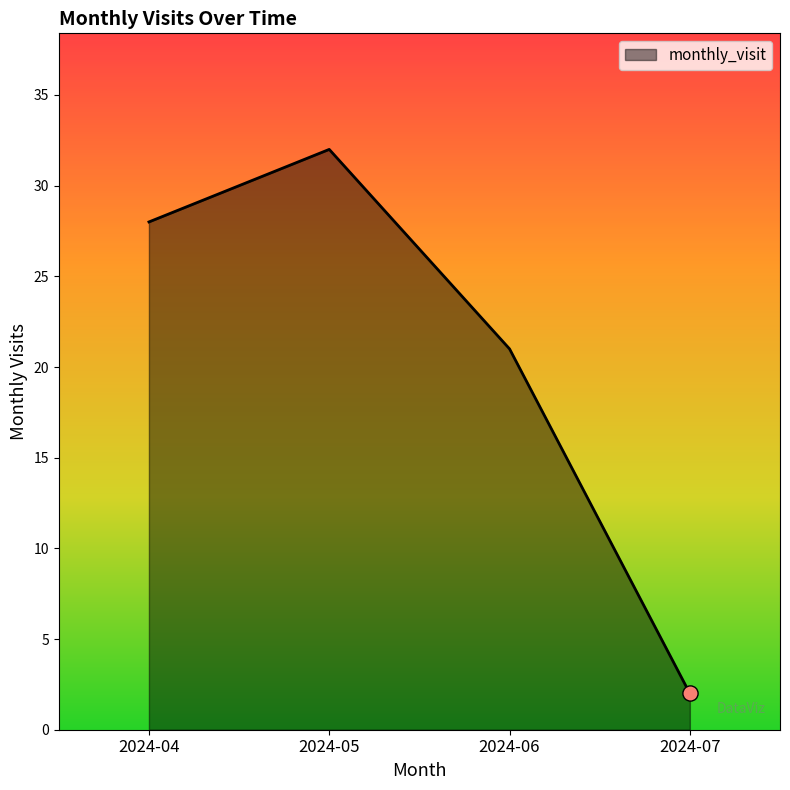

Which has a higher value, 2024-05 or 2024-06?

2024-05